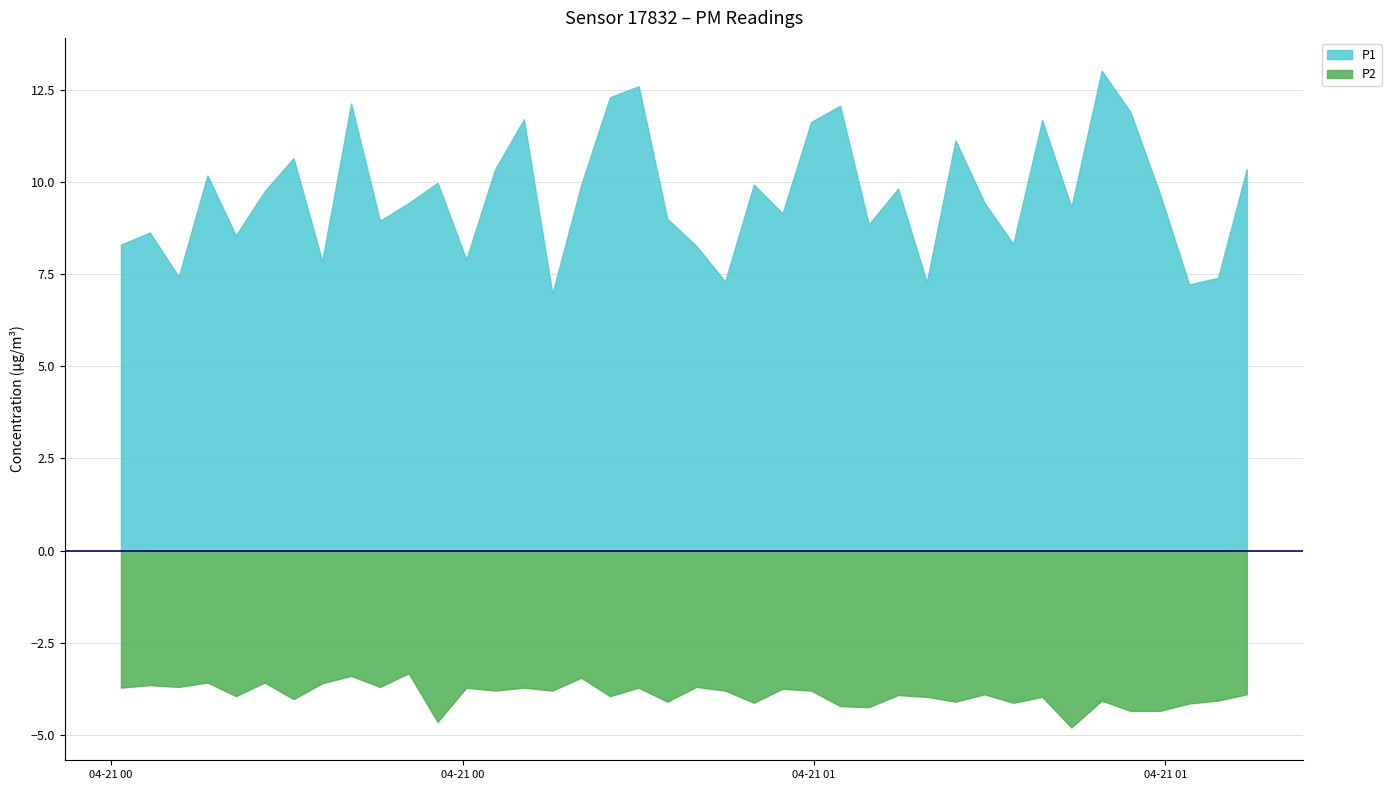

At how many categories does at least one series exceed 5?

40